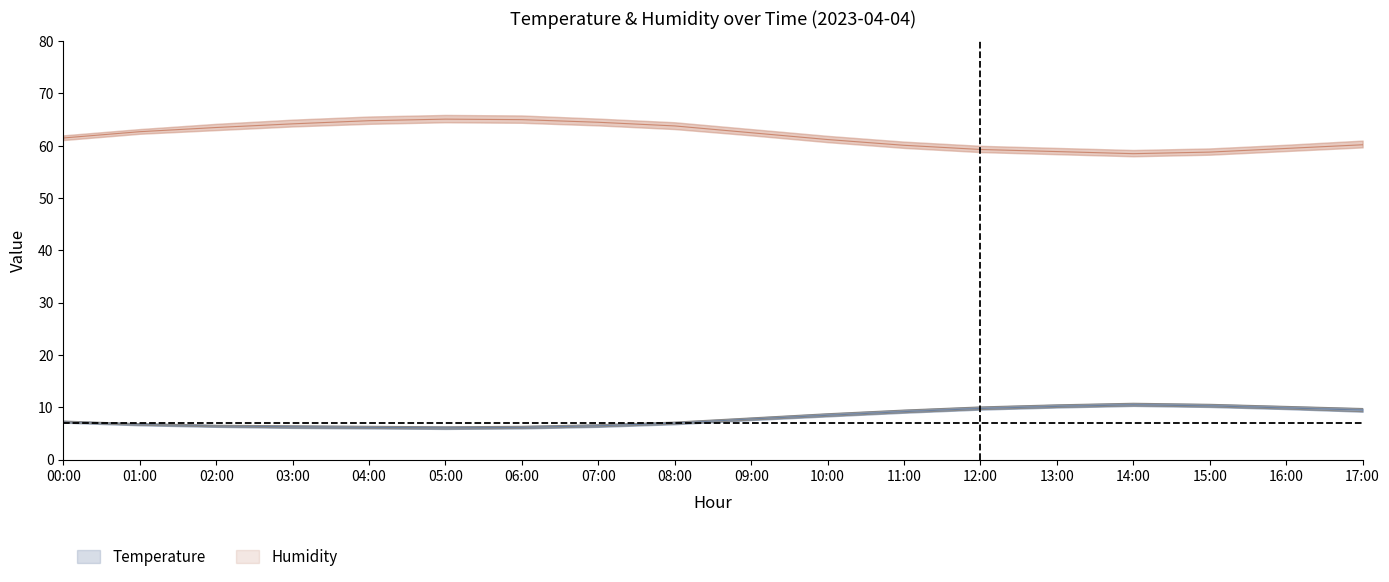

What is the difference between the highest and lowest values at 14:00?

48.2